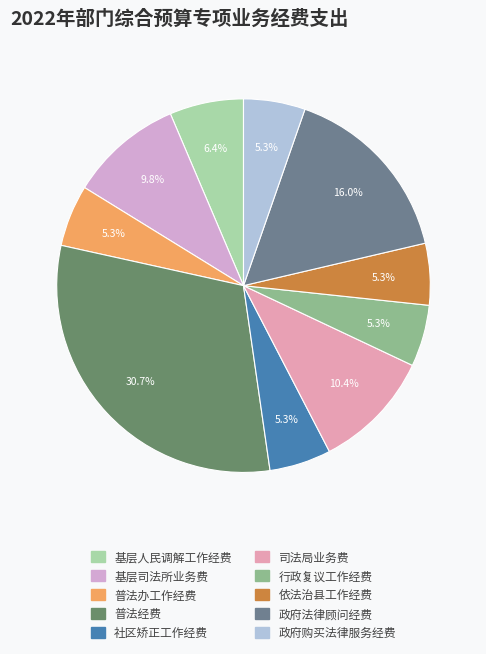

Is there any slice that represents more than half of the pie?

No